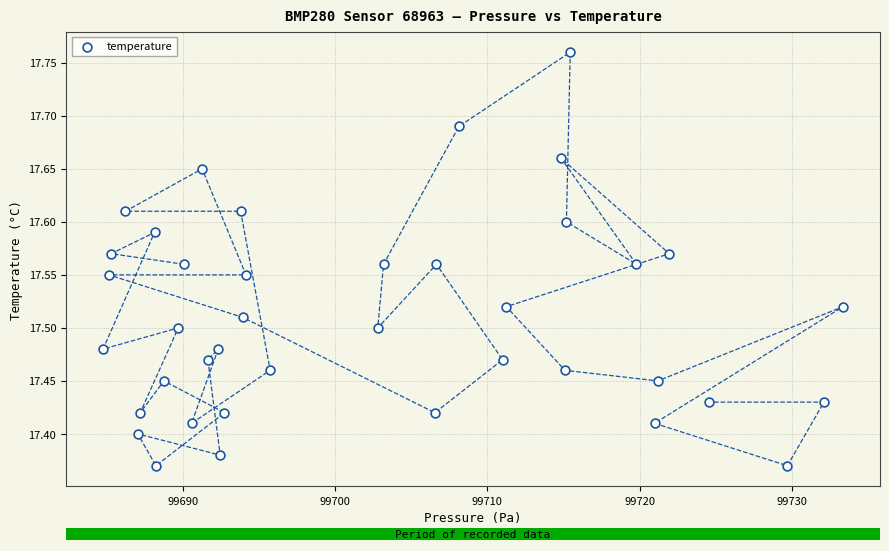

What is the range of Y values (max minus min)?

0.4